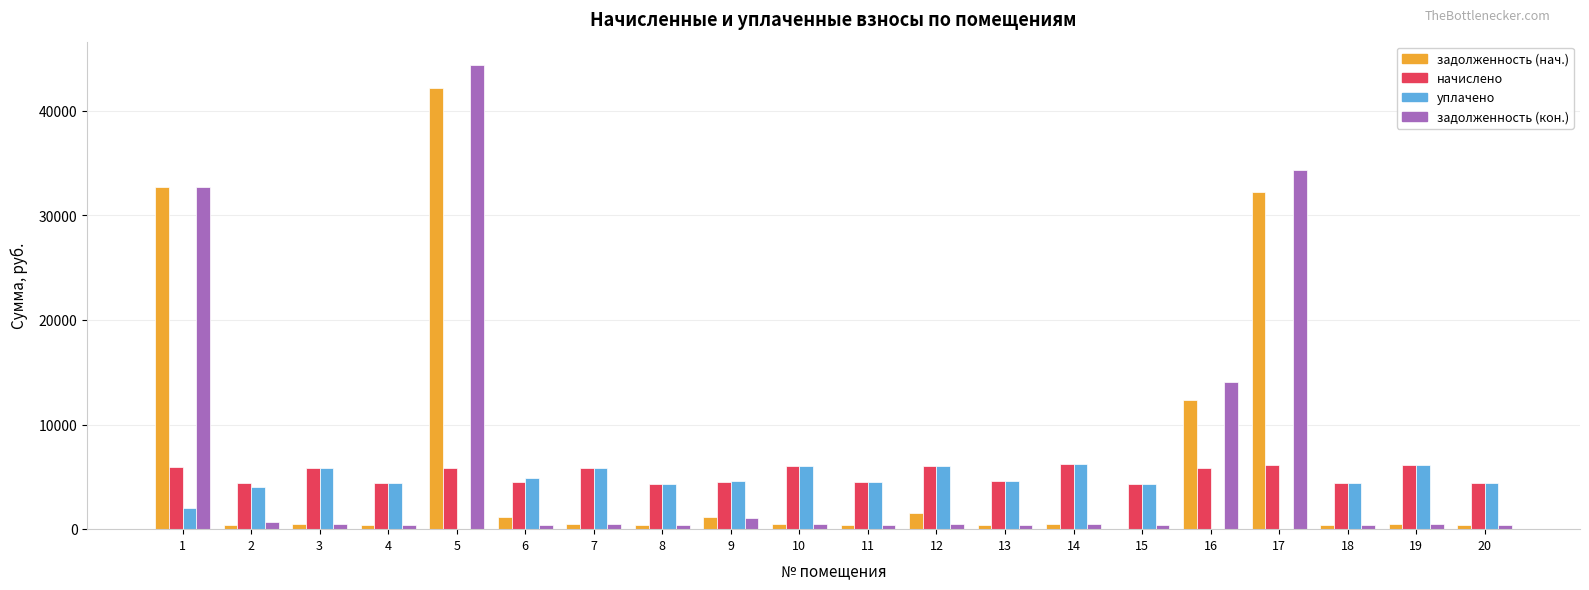

At which category is the sum across all series the highest?

5